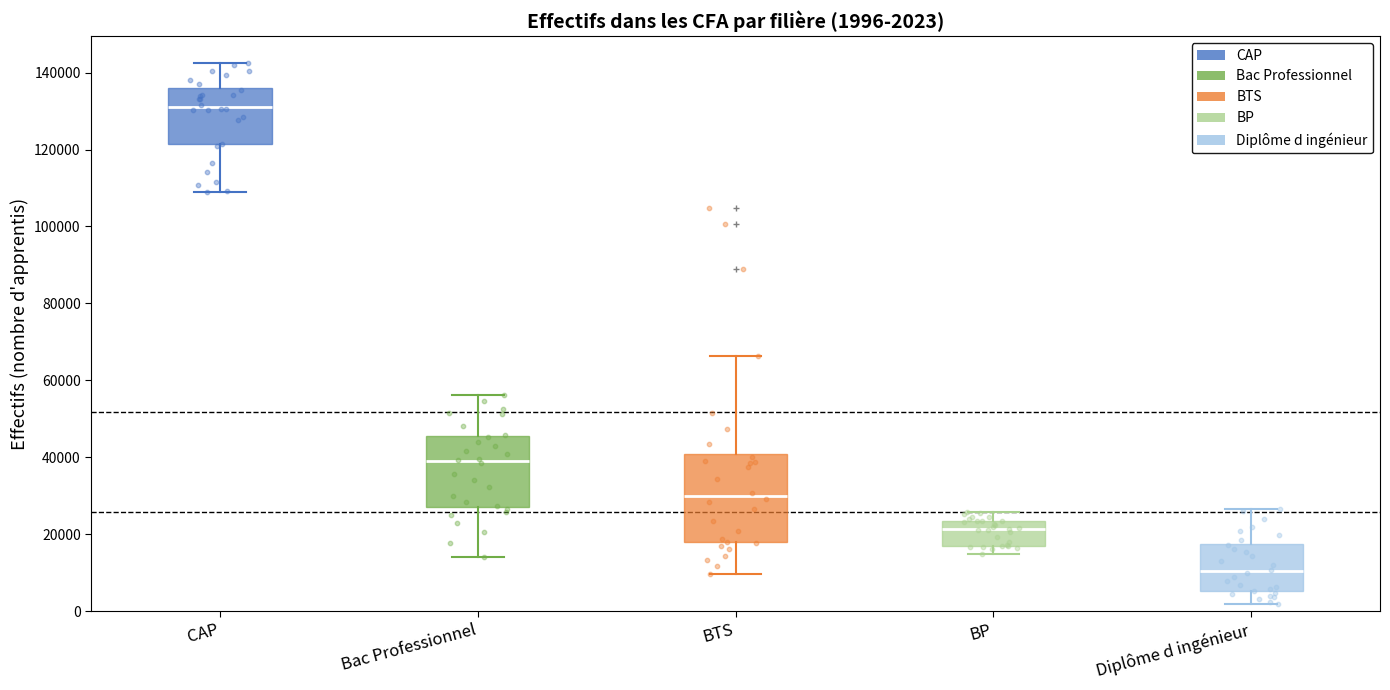

Which box has the highest median line?

CAP